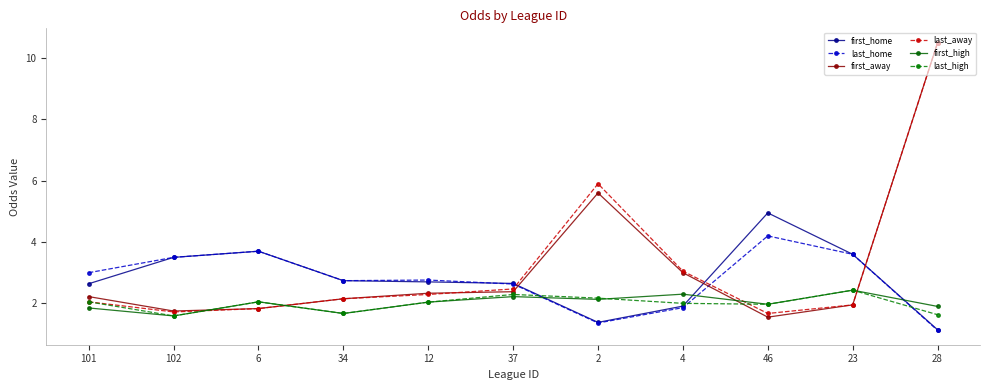

Is the value of last_away at 46 greater than the value of first_away at 4?

No